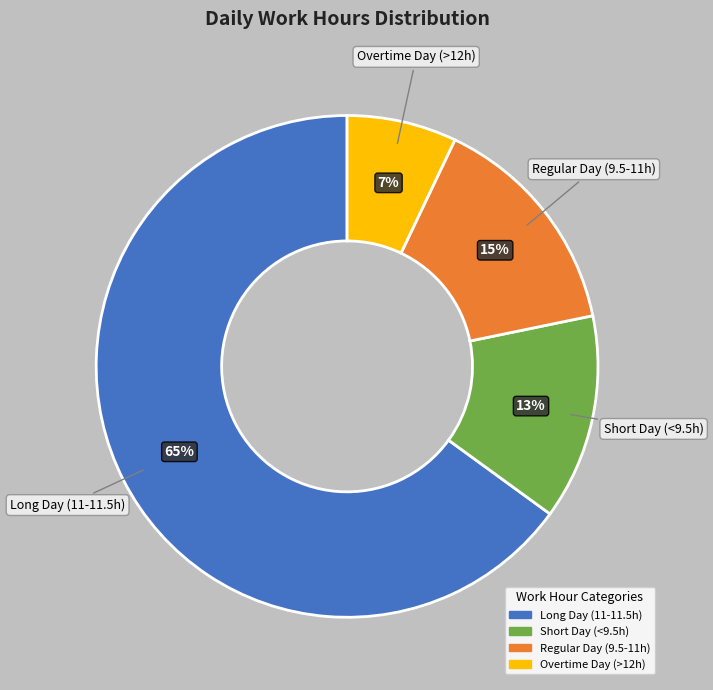

Does any single category account for the majority?

Yes